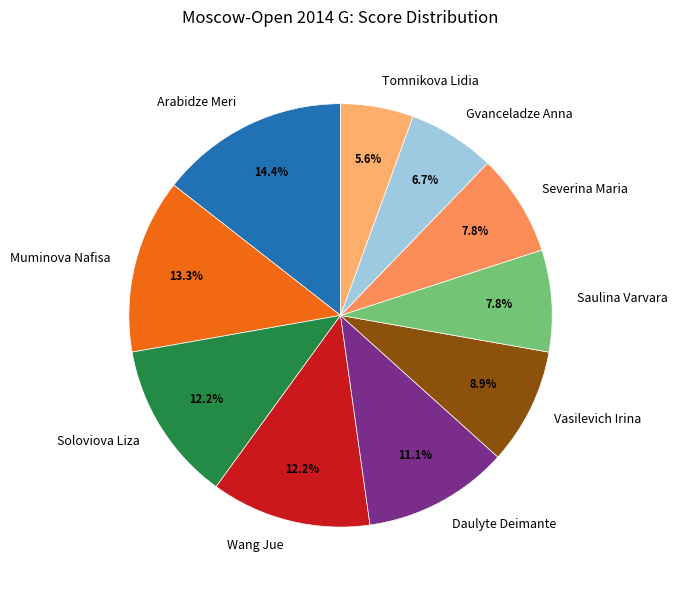

Do Severina Maria and Saulina Varvara together represent more than half of the pie?

No